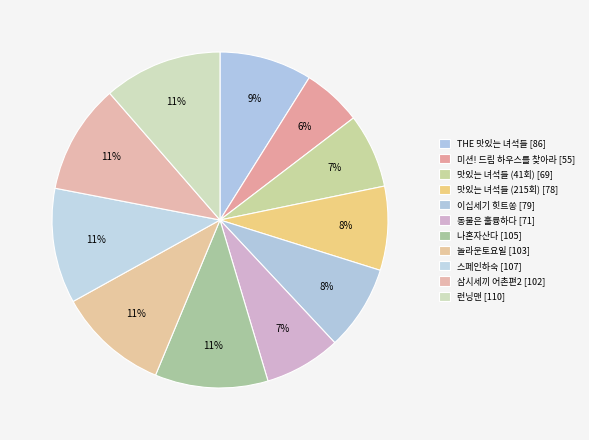

How many segments does this pie chart have?

11